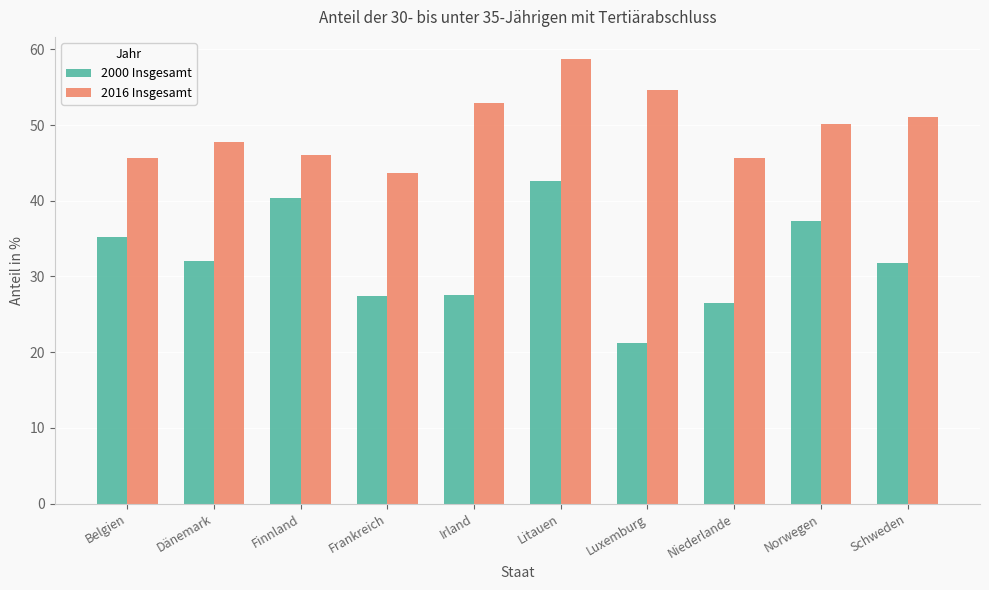

What is the maximum value for 2000 Insgesamt?

42.6